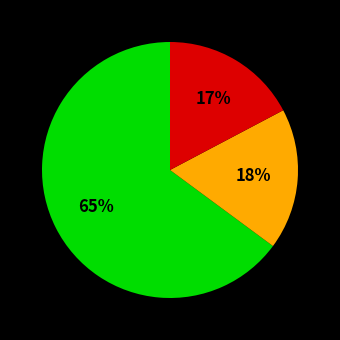

To the nearest percent, what is the difference between the largest and smallest slice percentages?

48%